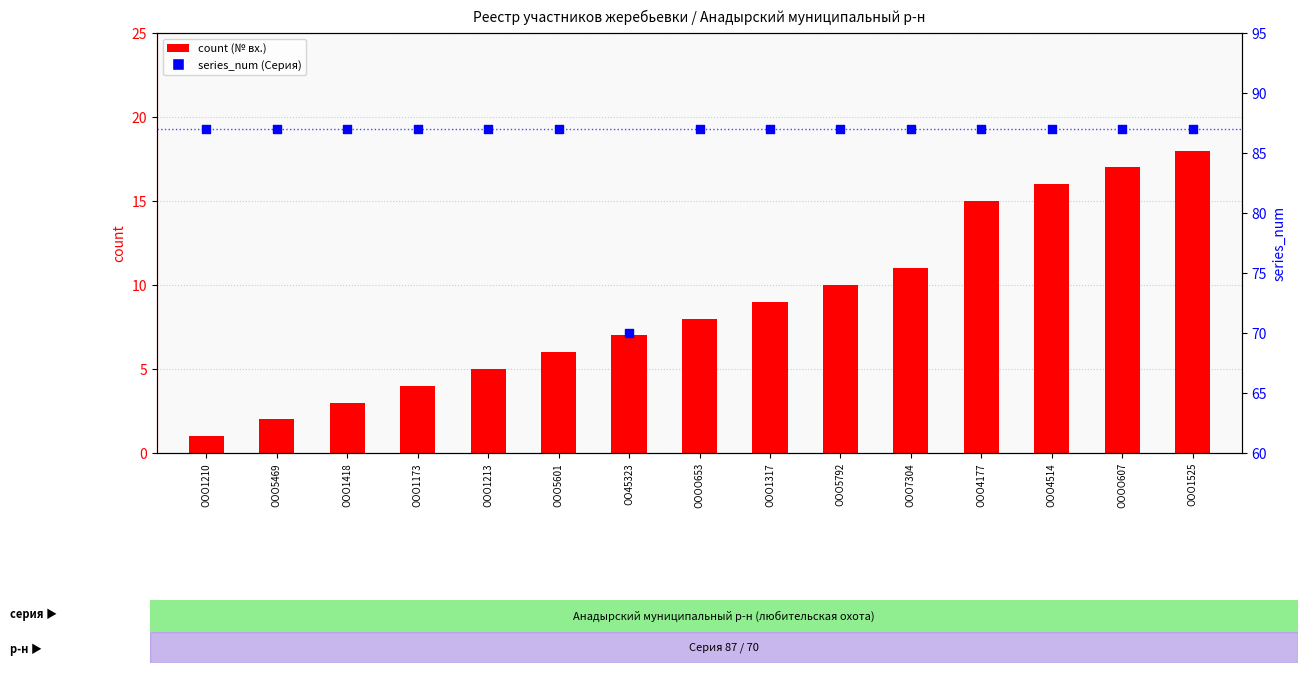

Which series has the largest Y range (max minus min)?

count